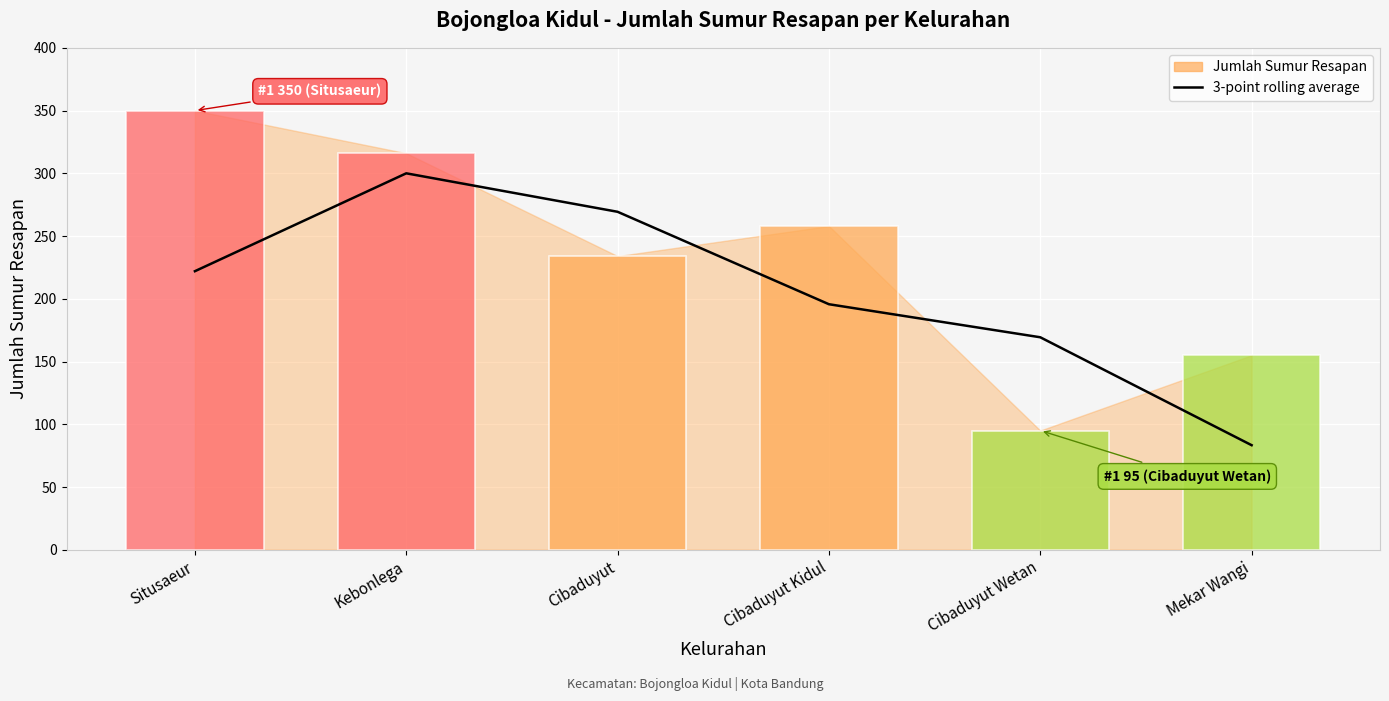

What position from the left is Kebonlega?

2